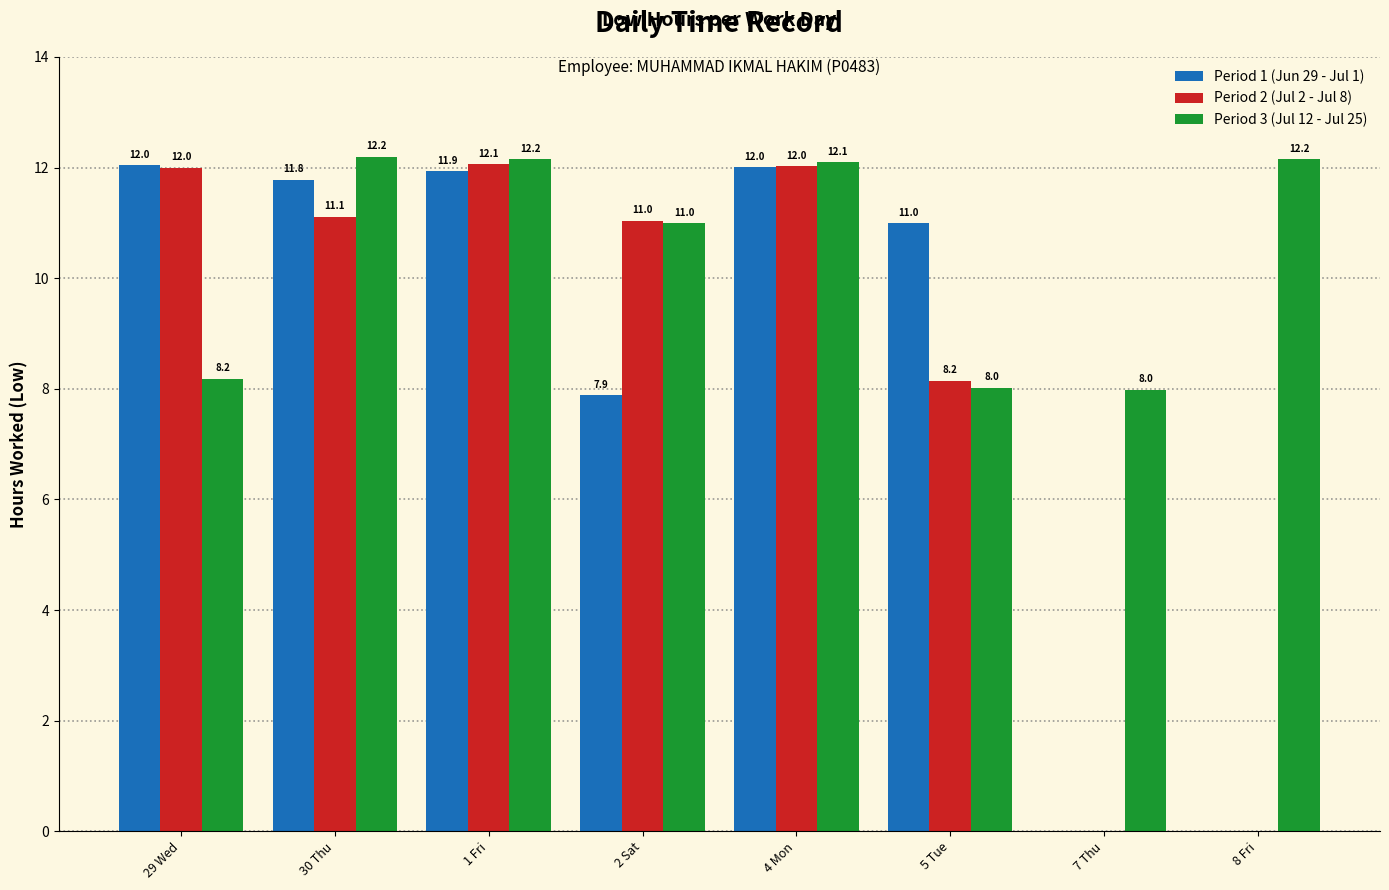

How many values in Period 2 (Jul 2 - Jul 8) are above zero?

6